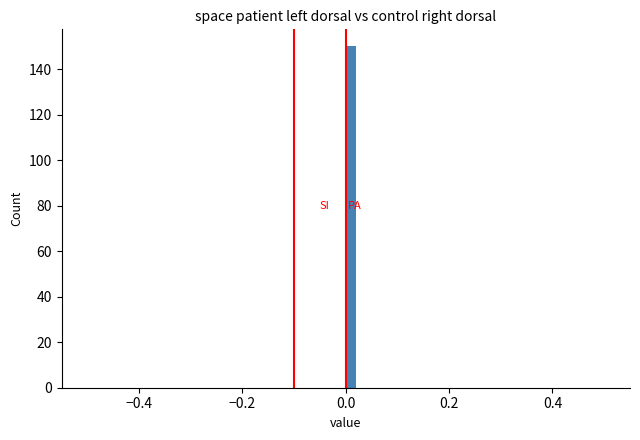

Read against the x-axis, roughly where is the centre of the tallest bar?

0.02